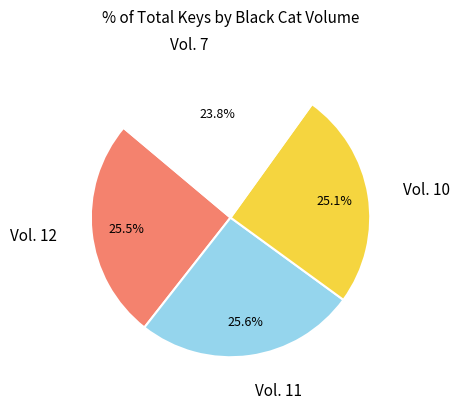

How many segments does this pie chart have?

4